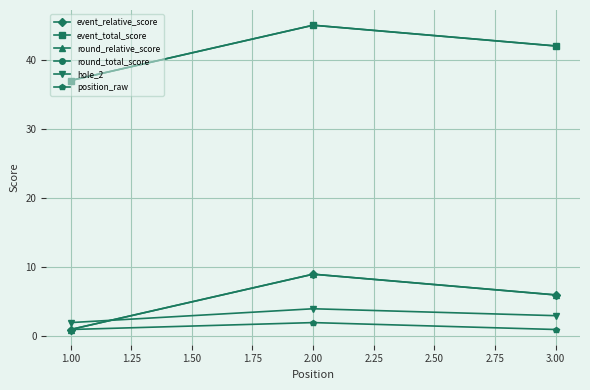

Is this an area chart (filled region under the line)?

No